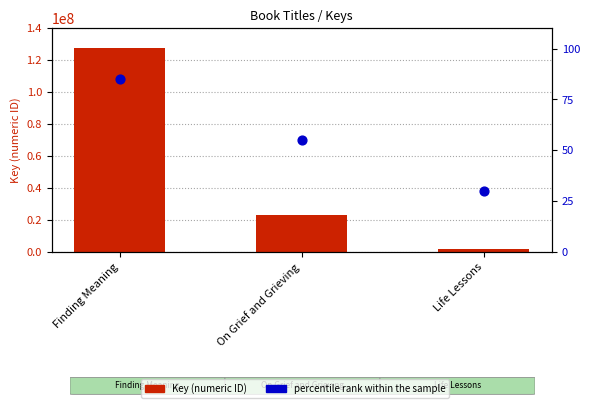

Which series has the largest Y range (max minus min)?

Key (numeric ID)